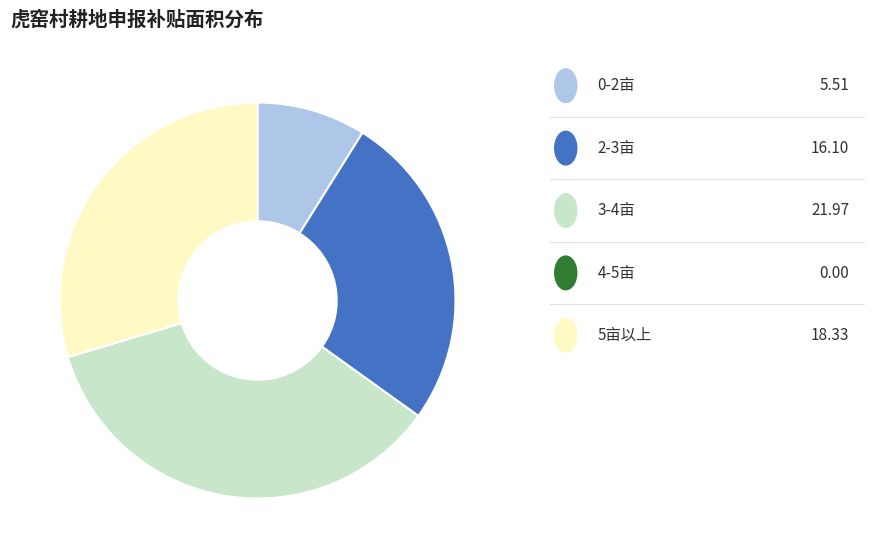

Does any single category account for the majority?

No